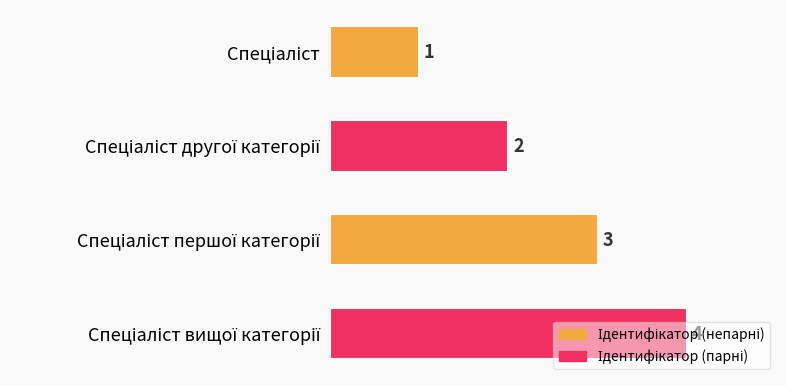

How many data points does each series have?

4